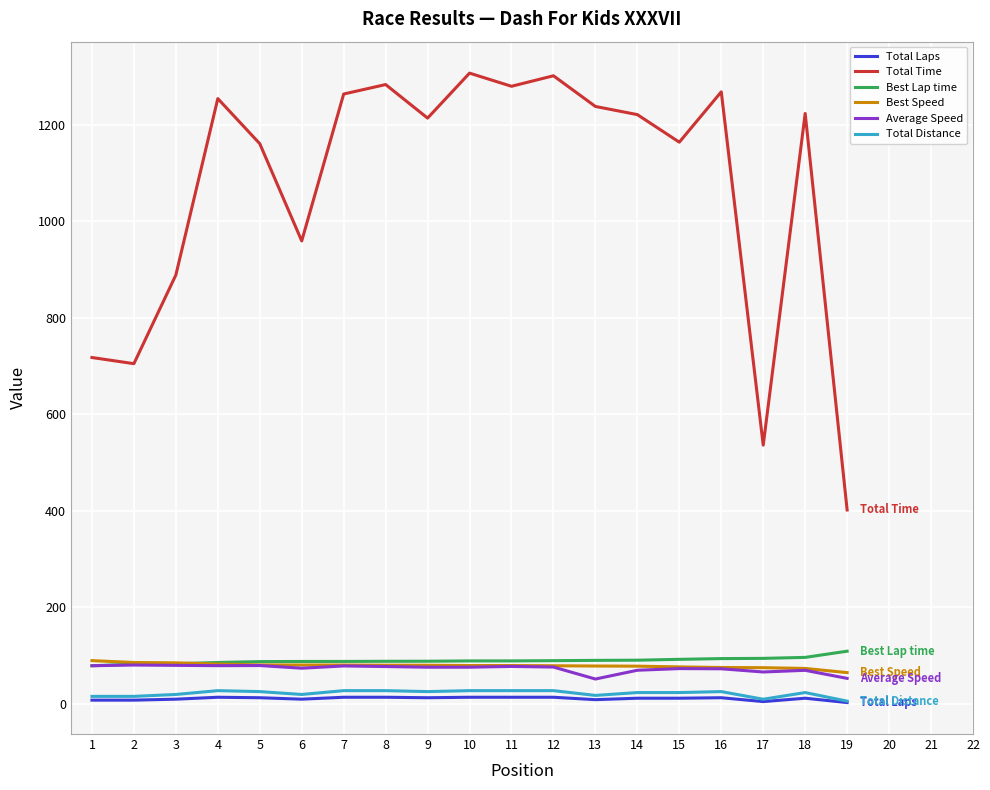

Which series has the largest total across all categories?

Total Time